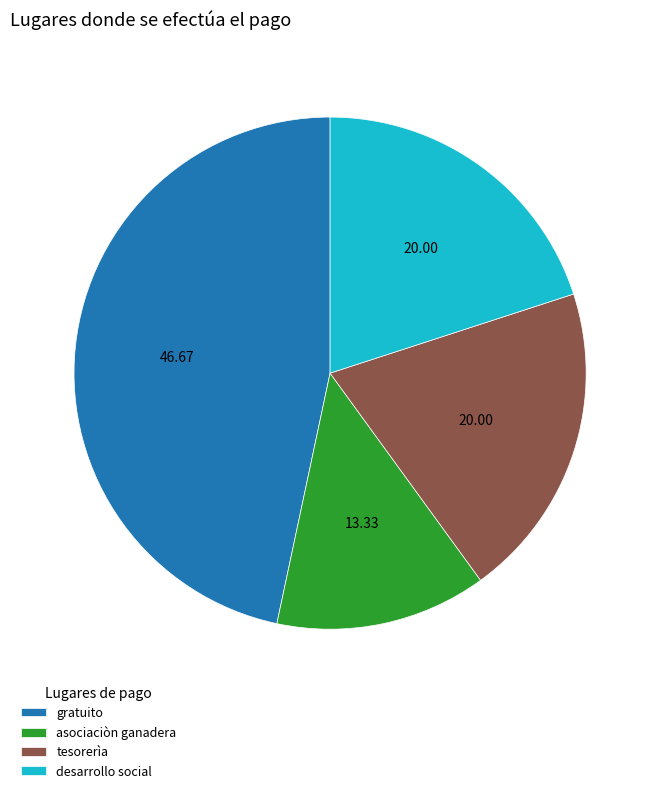

True or false: gratuito accounts for 34% of the total.

False